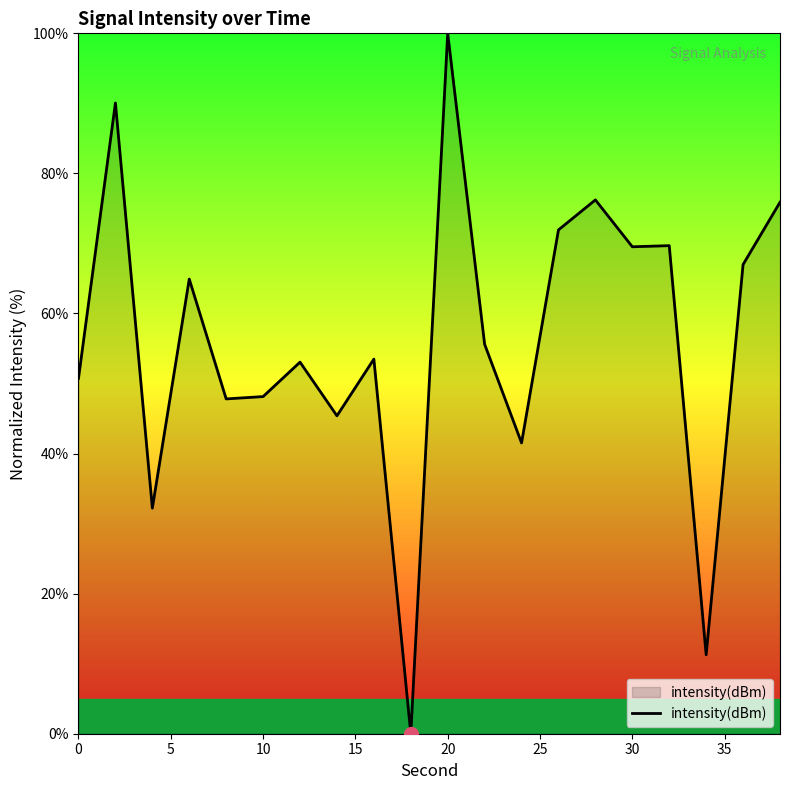

What is the greatest value displayed?

100.0